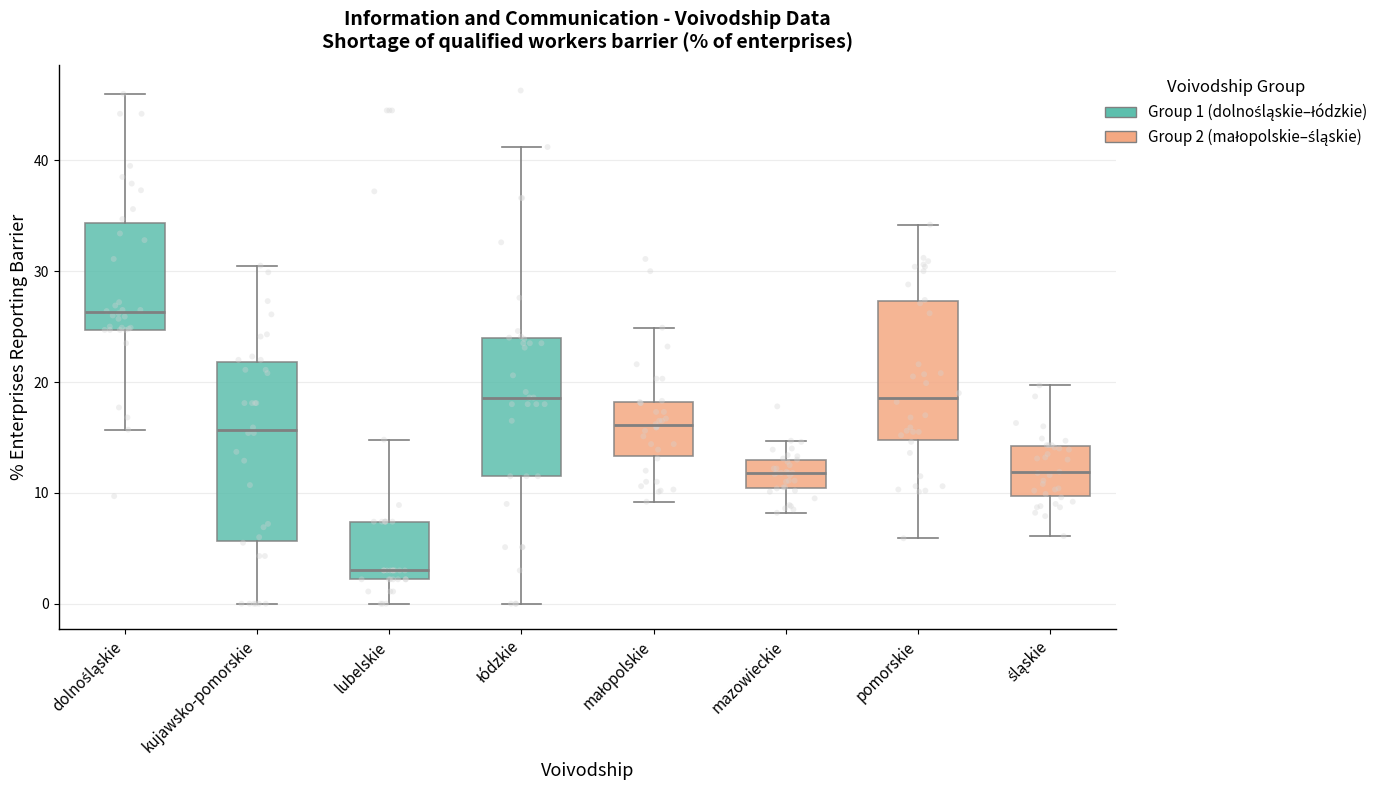

Which box is the tallest, from its lower edge to its upper edge?

kujawsko-pomorskie